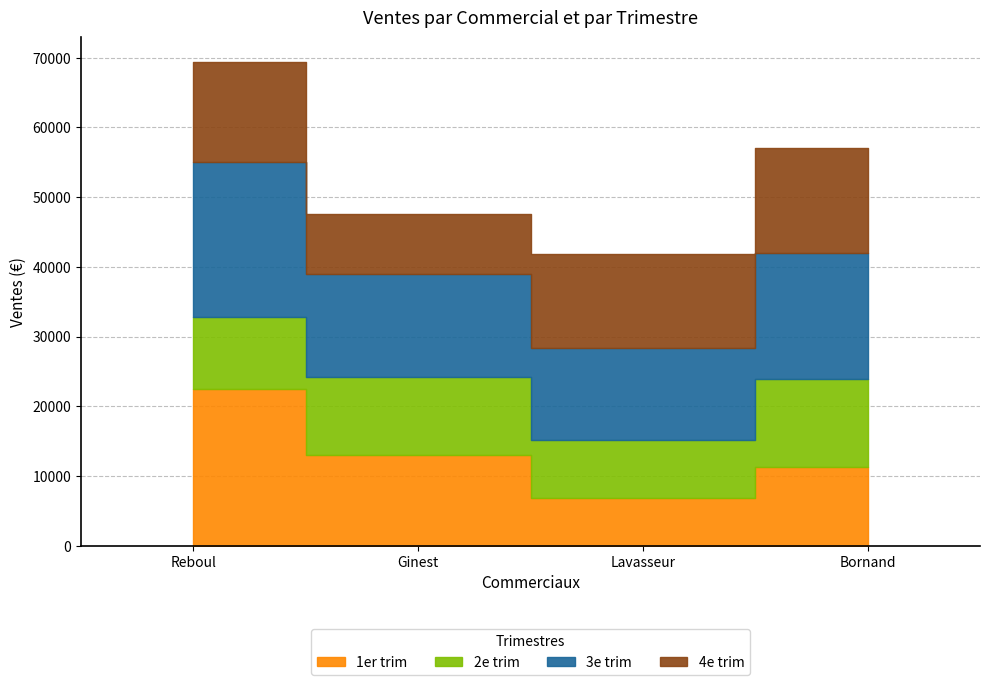

What is the smallest value displayed?

6832